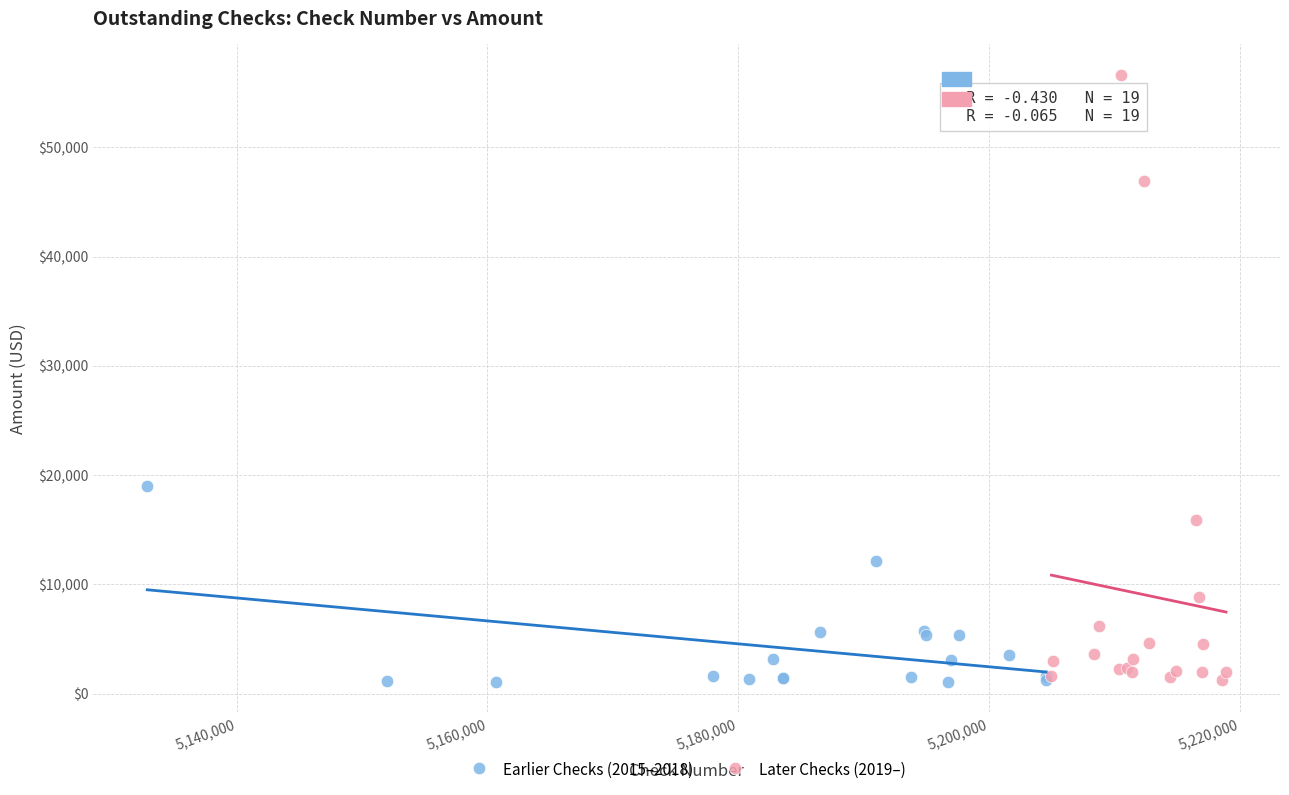

Which series has the largest Y range (max minus min)?

Later Checks (2019–)